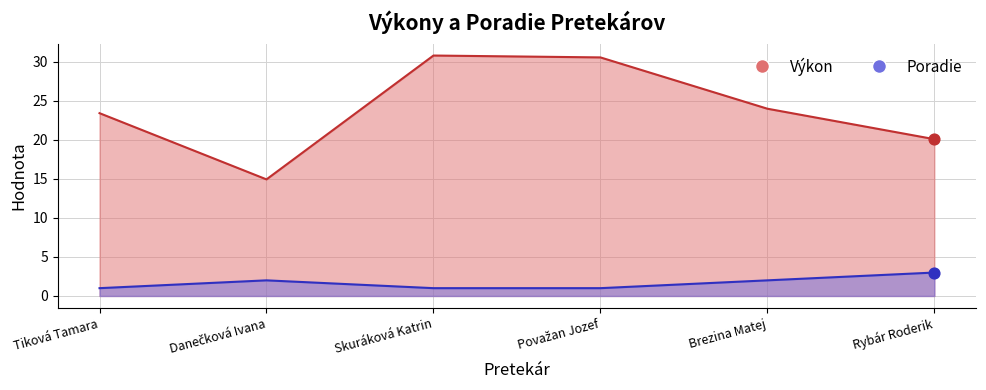

What is the total value across all series at Rybár Roderik?

23.1